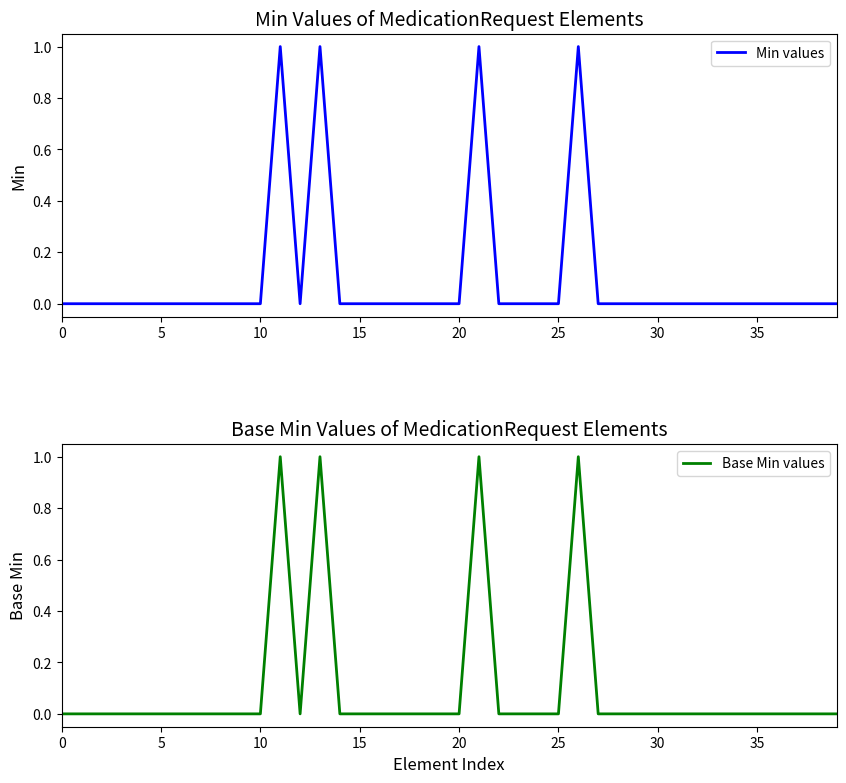

How many values in Base Min values are above zero?

4